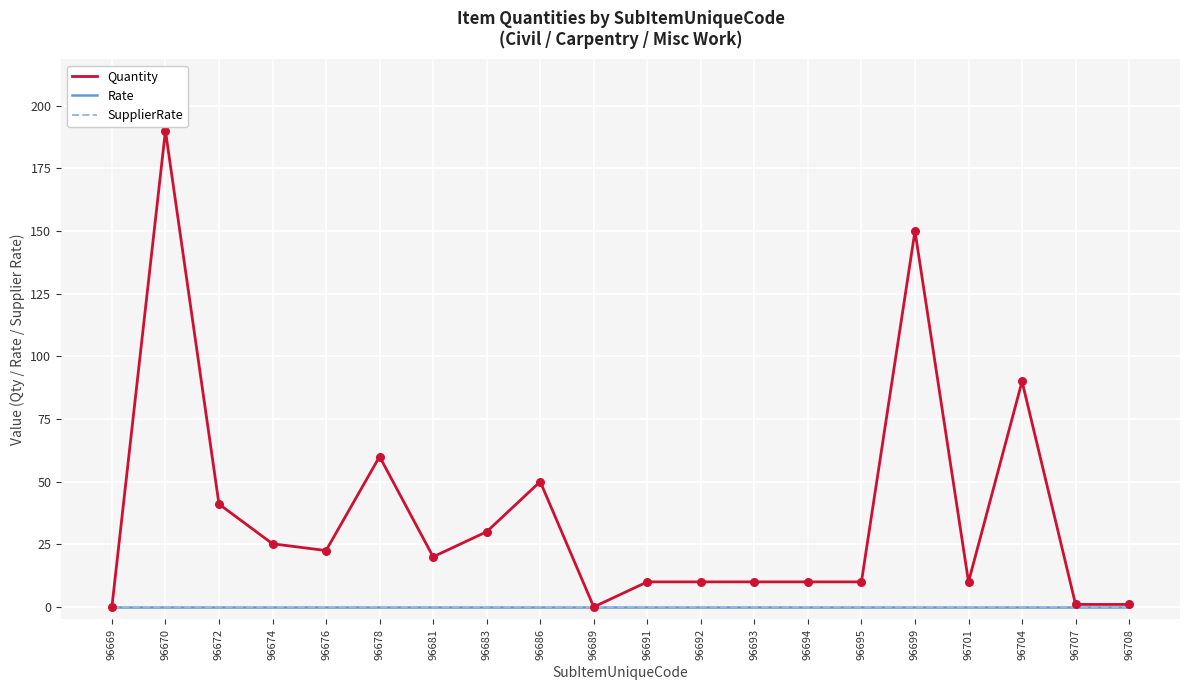

Is the value of Rate at 96678 greater than the value of SupplierRate at 96708?

No